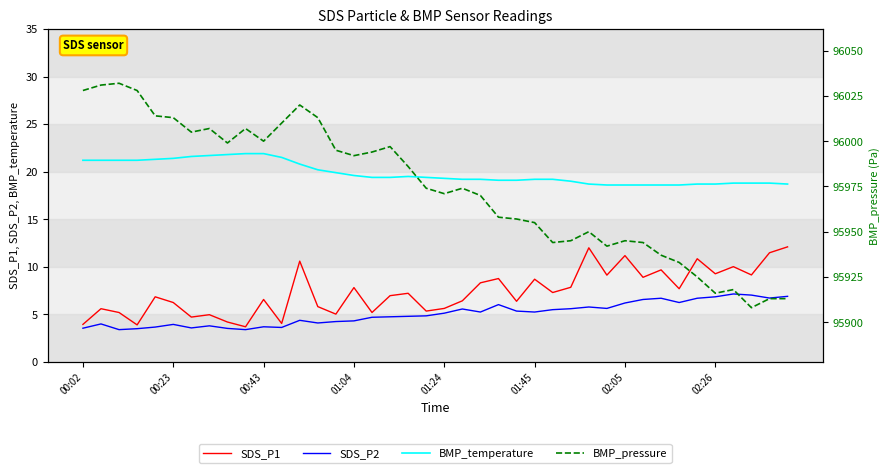

What is the value of the SDS_P1 point at the 11th from the left?

6.6